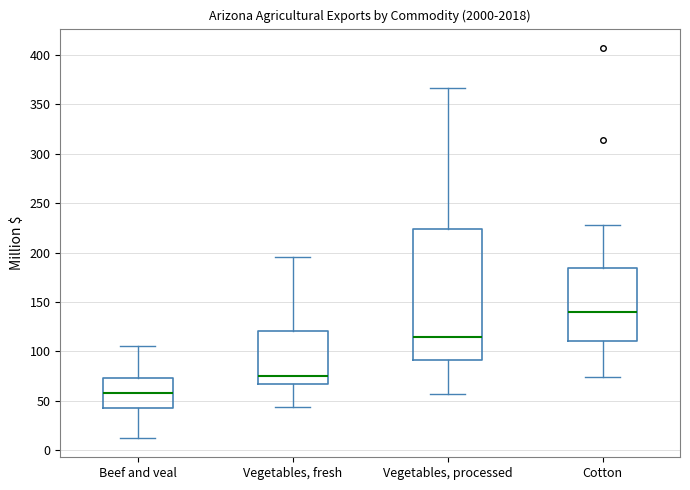

Which box's median line is the lowest?

Beef and veal